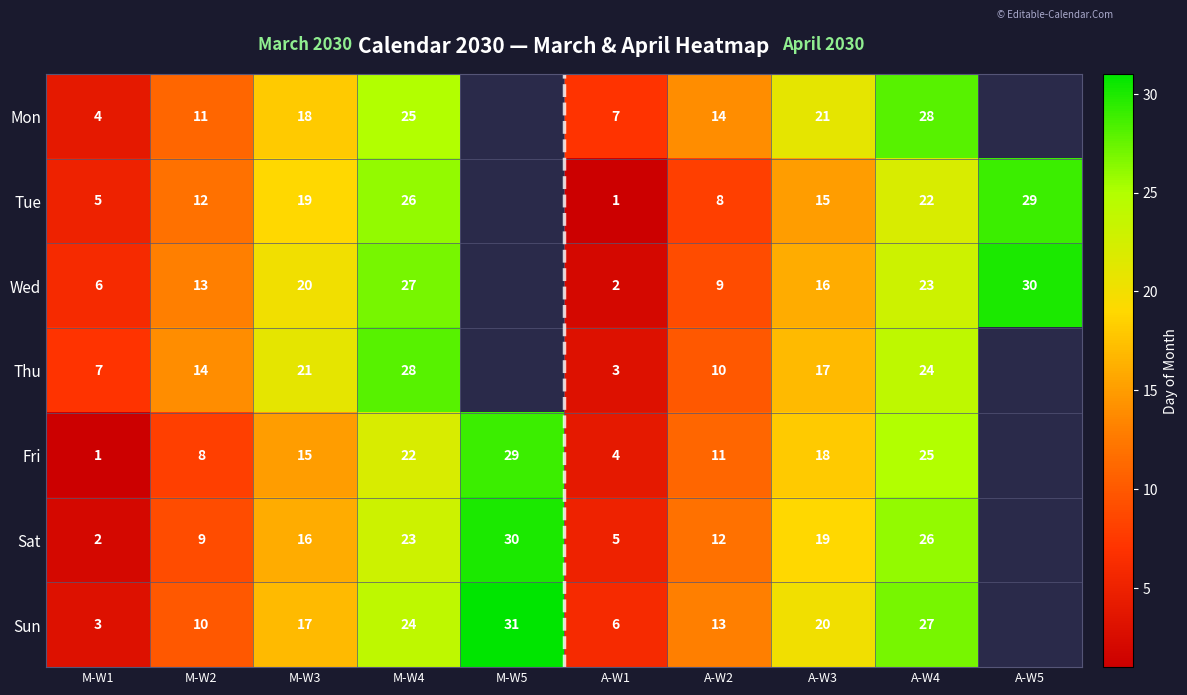

What is the spread (max minus min) of values at A-W4?

6